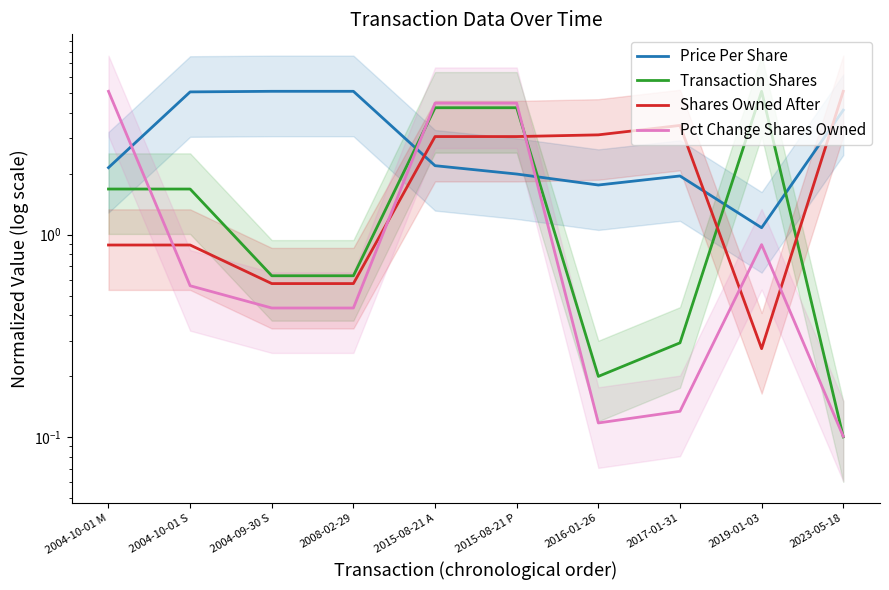

Between which two adjacent categories do Price Per Share and Transaction Shares first intersect?

2008-02-29 and 2015-08-21 A